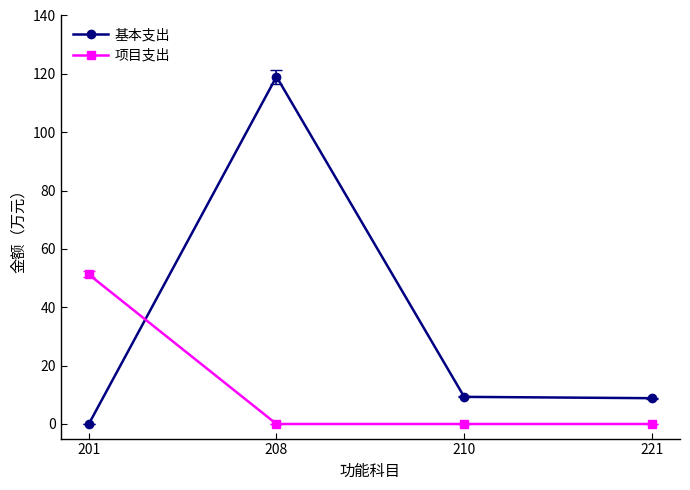

What is the value of the 基本支出 point at the 4th from the left?

8.8